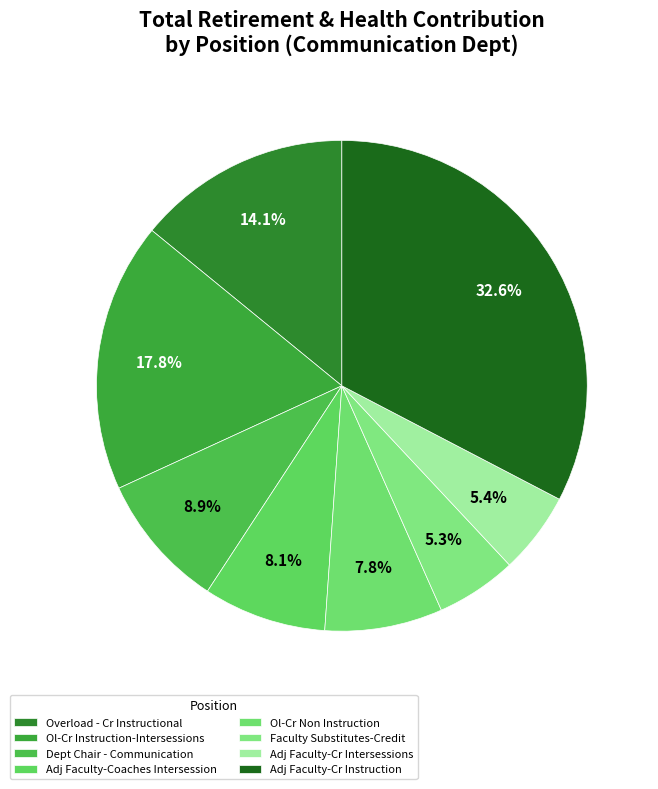

Is there any slice that represents more than half of the pie?

No